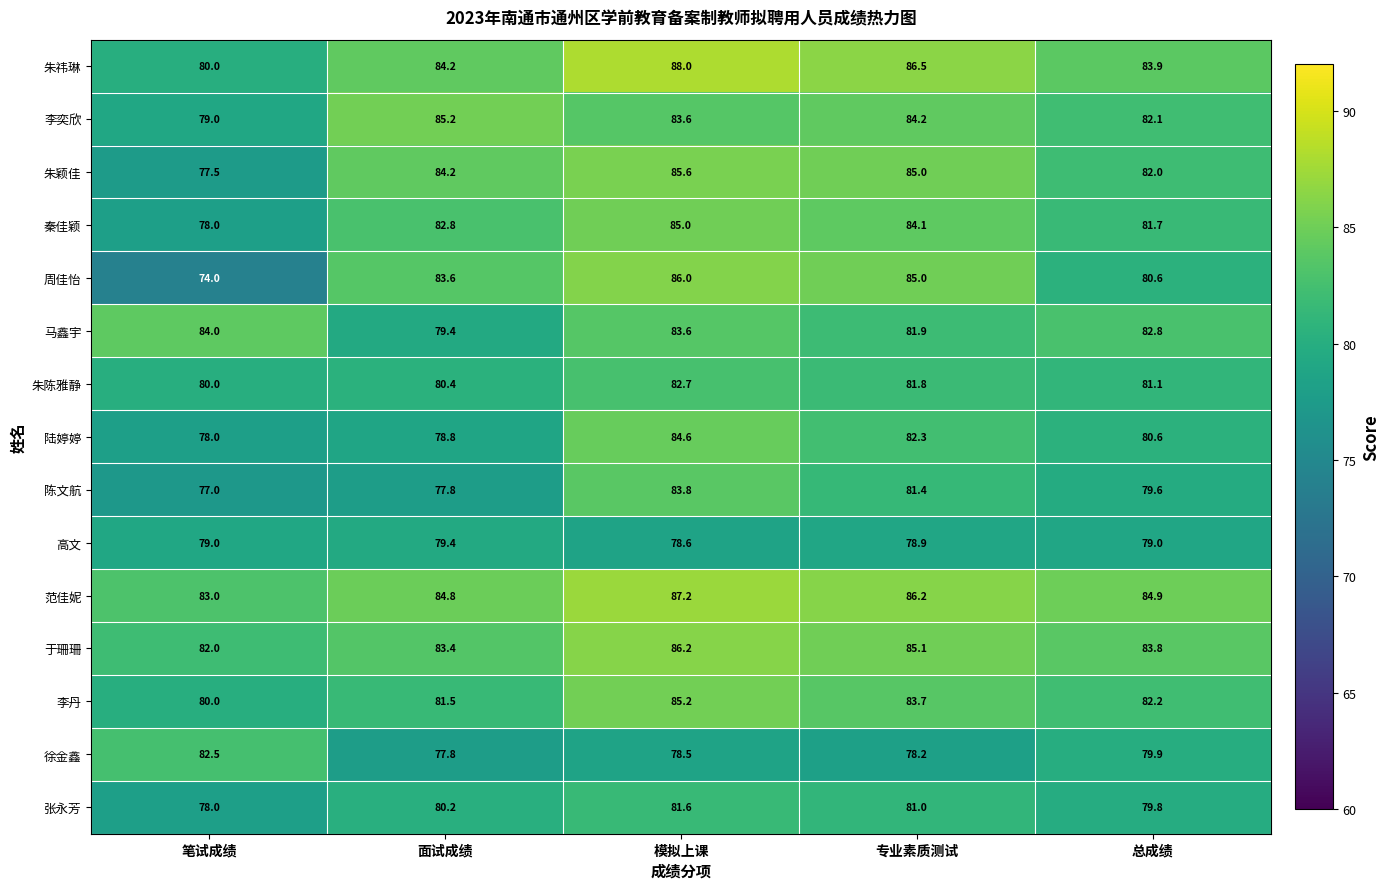

At which label is 徐金鑫 closest to 80?

总成绩